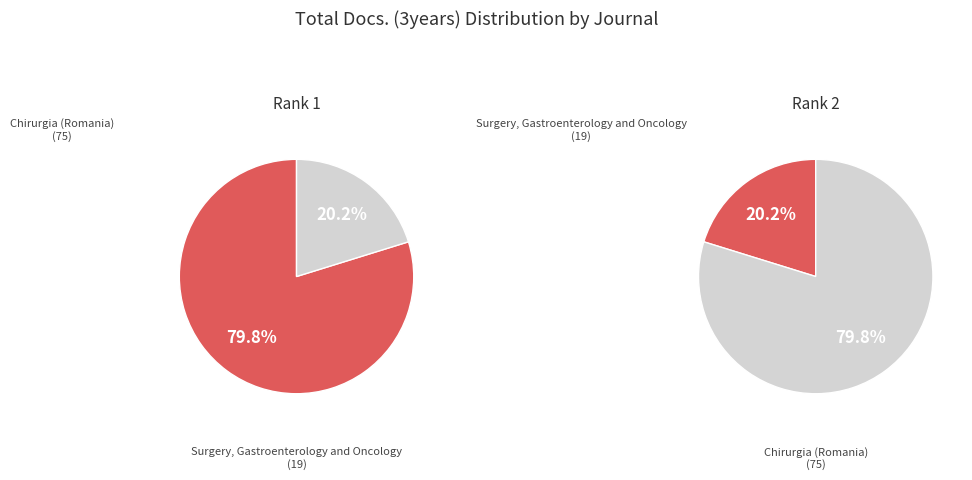

Is Surgery, Gastroenterology and Oncology the majority of the pie?

No